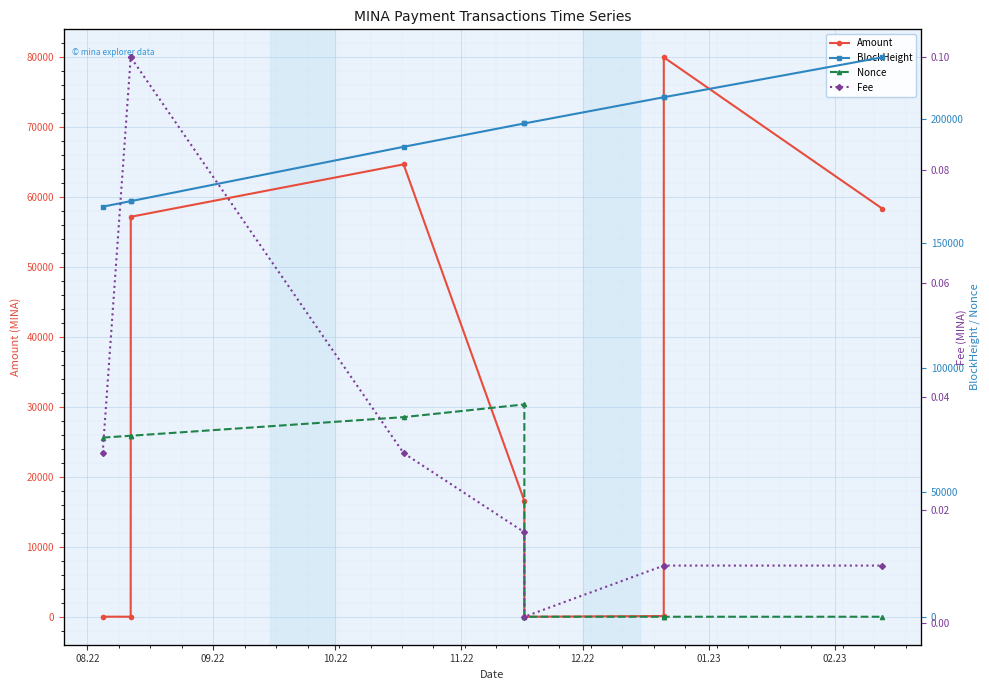

True or false: Amount has more than 1 interior local peaks.

True